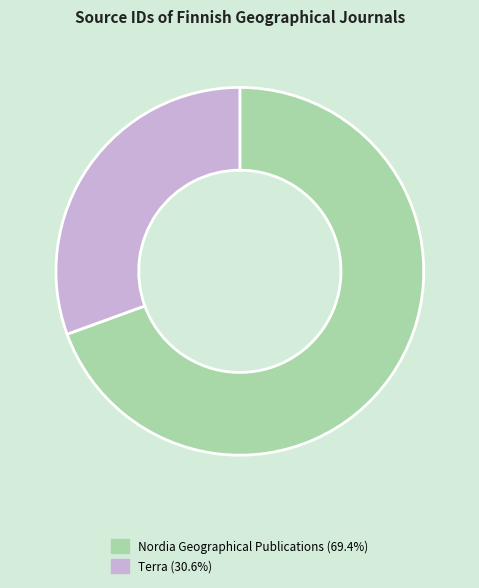

Which category has the smallest portion of the pie?

Terra